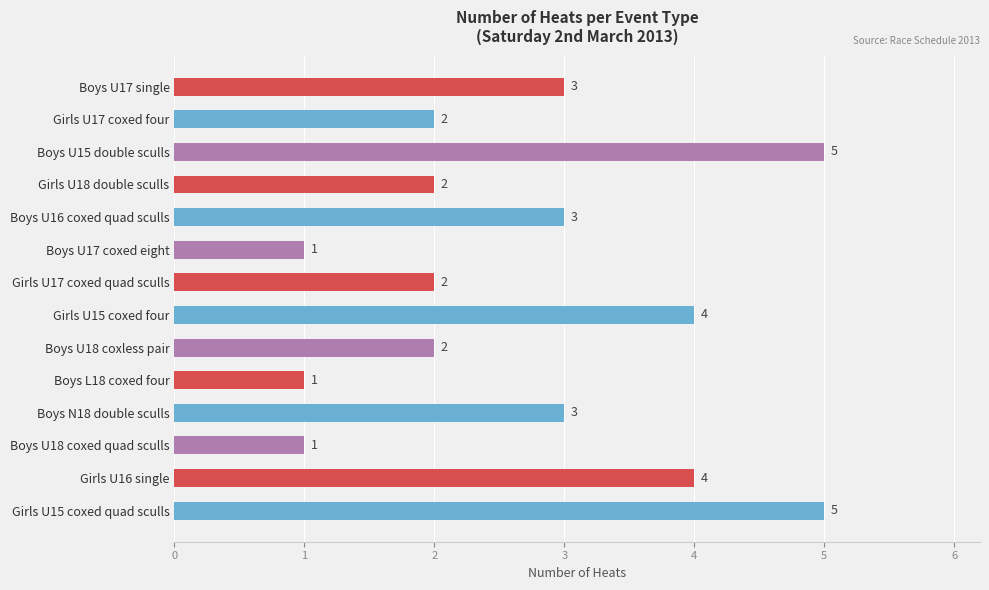

What is the maximum value shown in the chart?

5